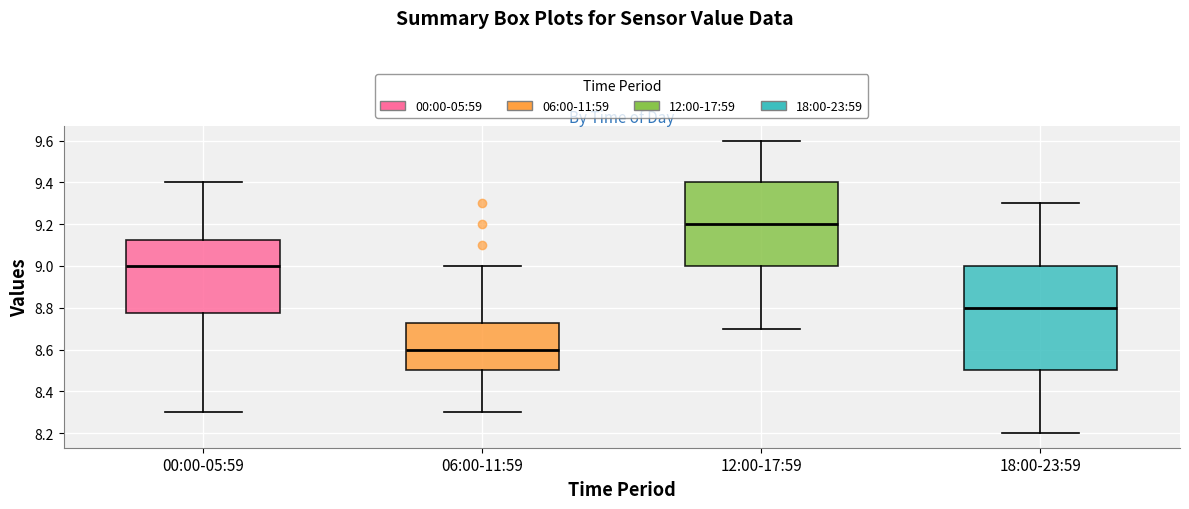

Where does the lower whisker of the box for 06:00-11:59 end on the y-axis? The values are not printed on the chart, so give them approximately, as read against the axis.

8.30